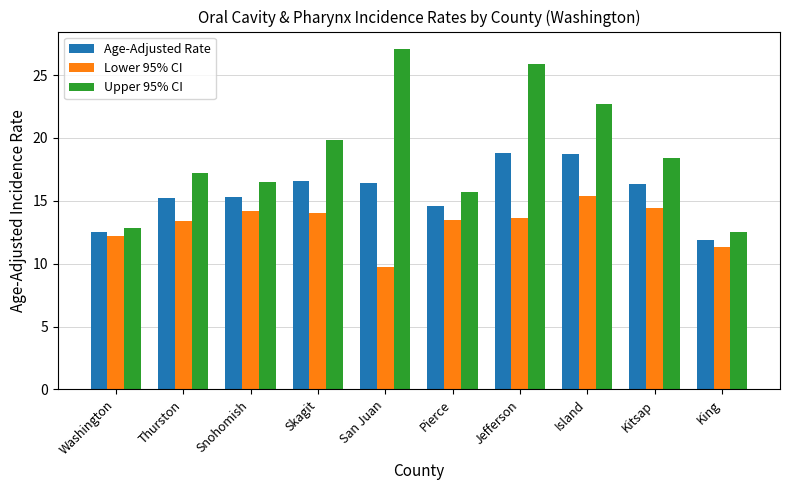

The Lower 95% CI series shows 14.0 at Skagit. True or false?

True